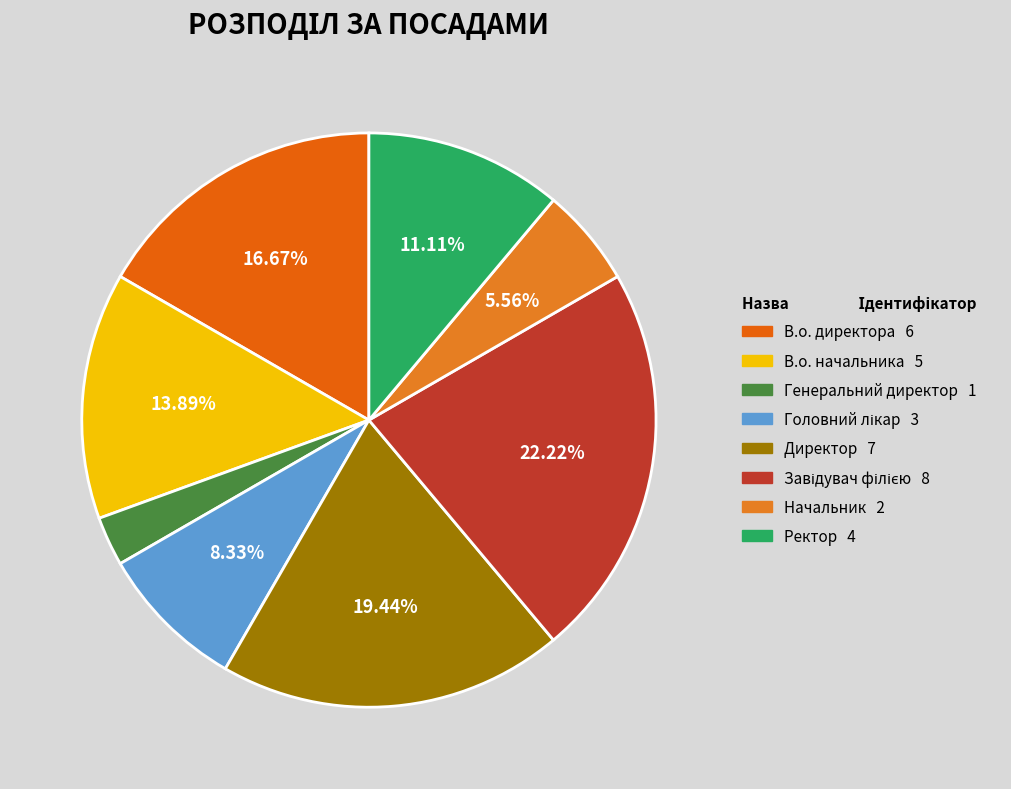

To the nearest percent, what is the difference between the В.о. директора and Директор slice percentages?

3%